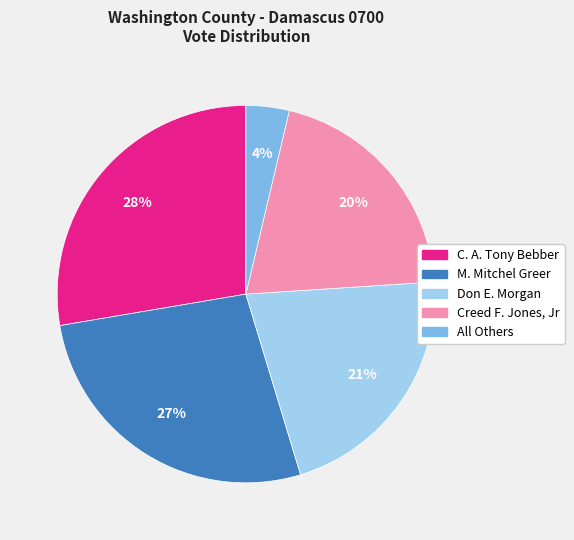

Is the sum of C. A. Tony Bebber and Creed F. Jones, Jr greater than half?

No